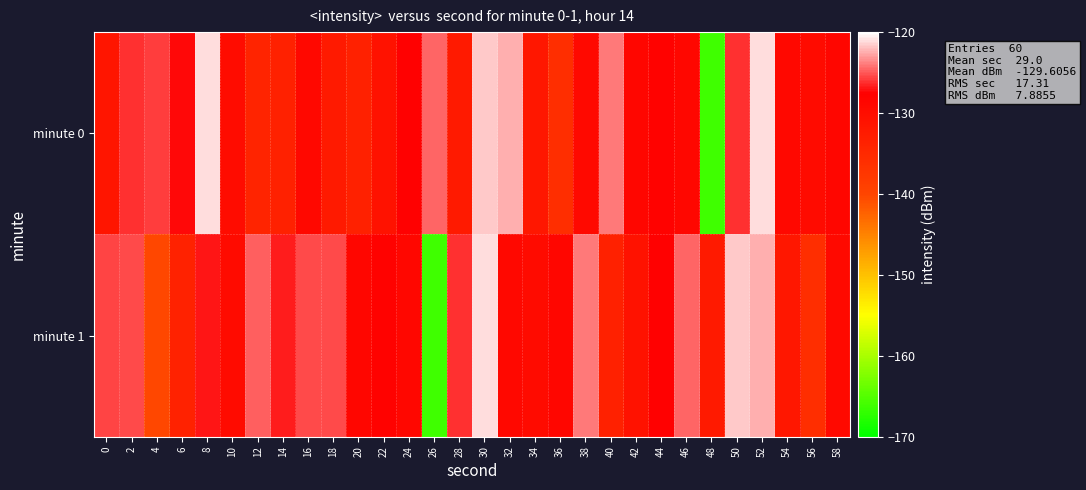

Which category has the highest value across all series?

52